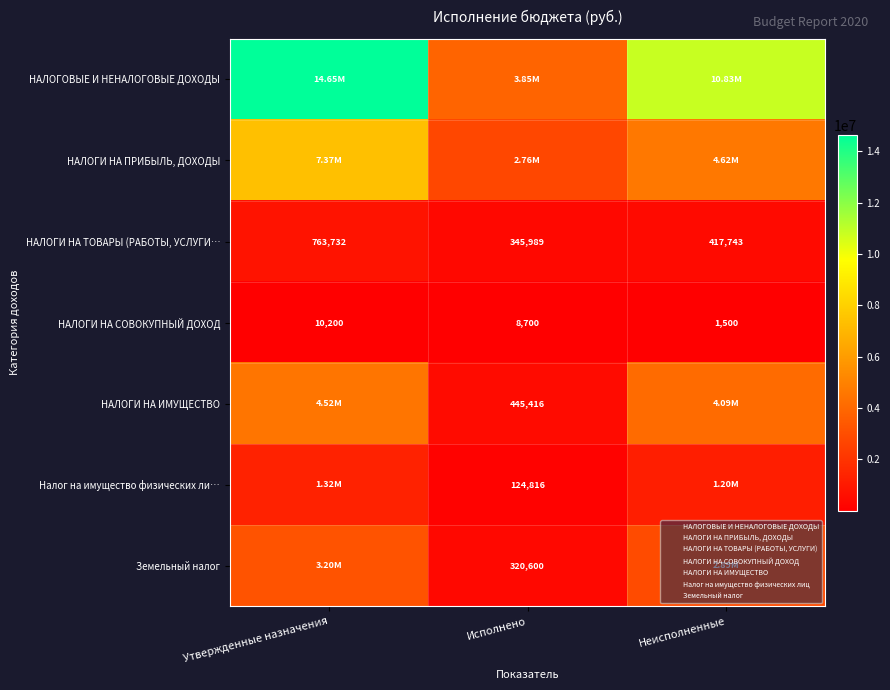

What is the total value across all series at Неисполненные?

24053993.4